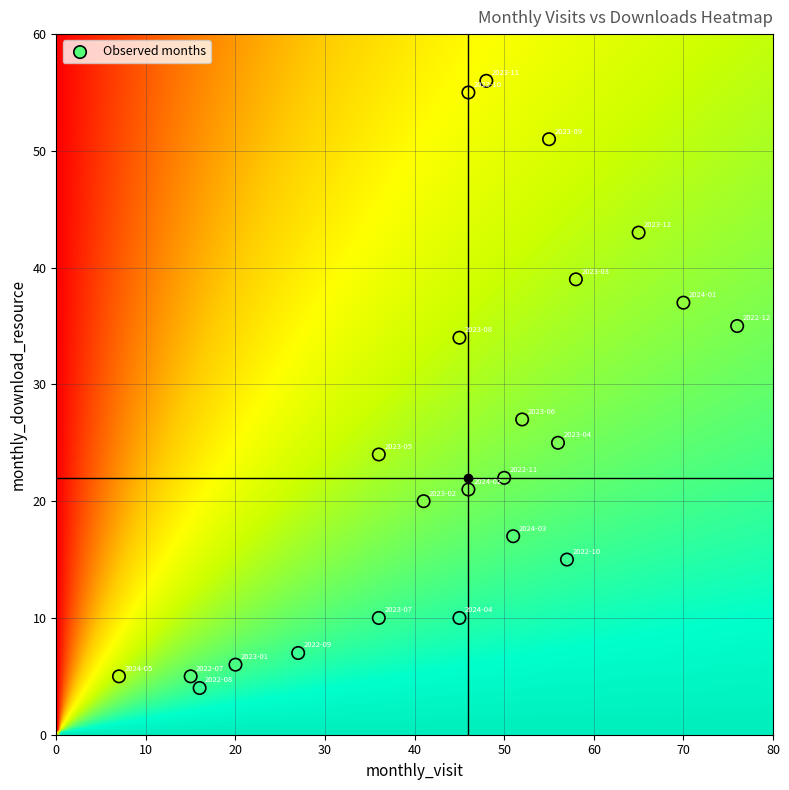

What Y value in the scatter plot is closest to 30?

27